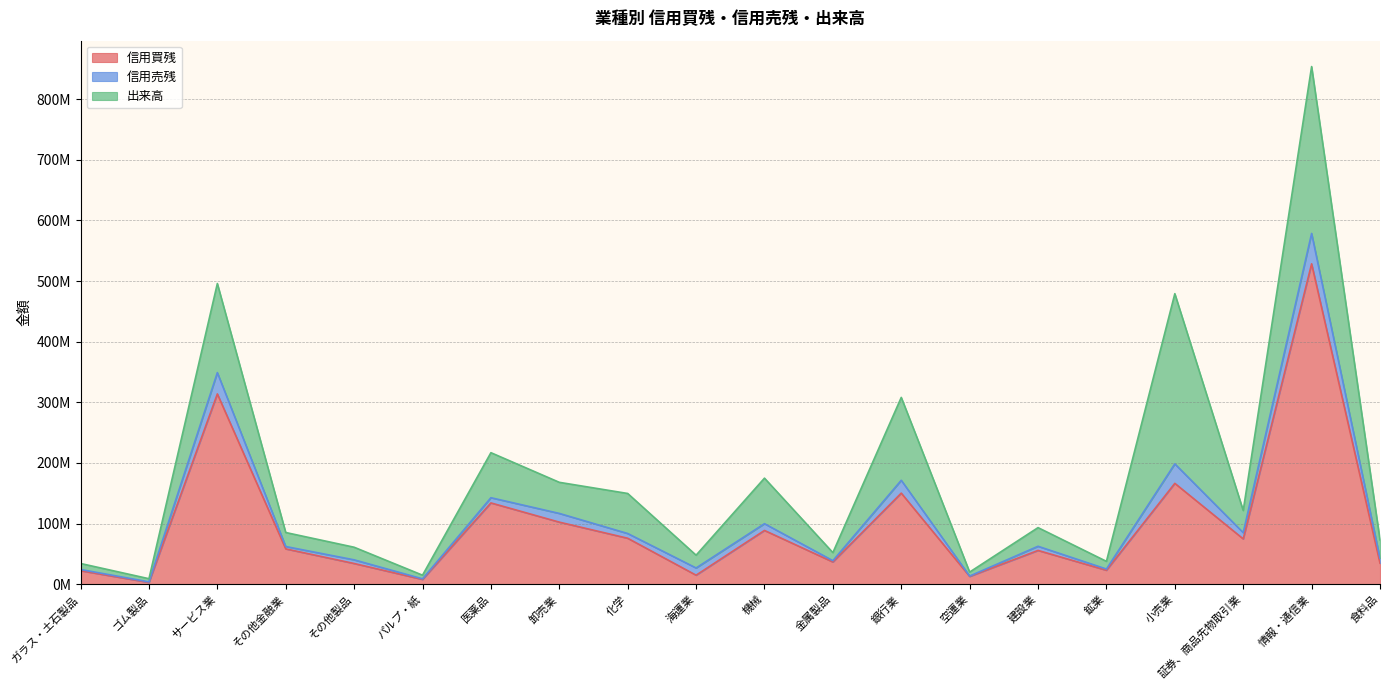

At 空運業, list the series in order from smallest to largest.

信用売残, 出来高, 信用買残